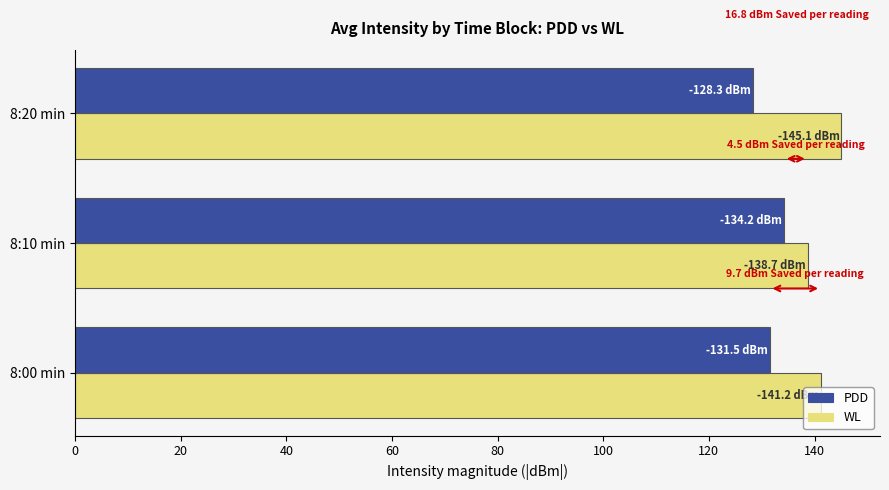

What is the total value across all series at 8:20 min?

273.4